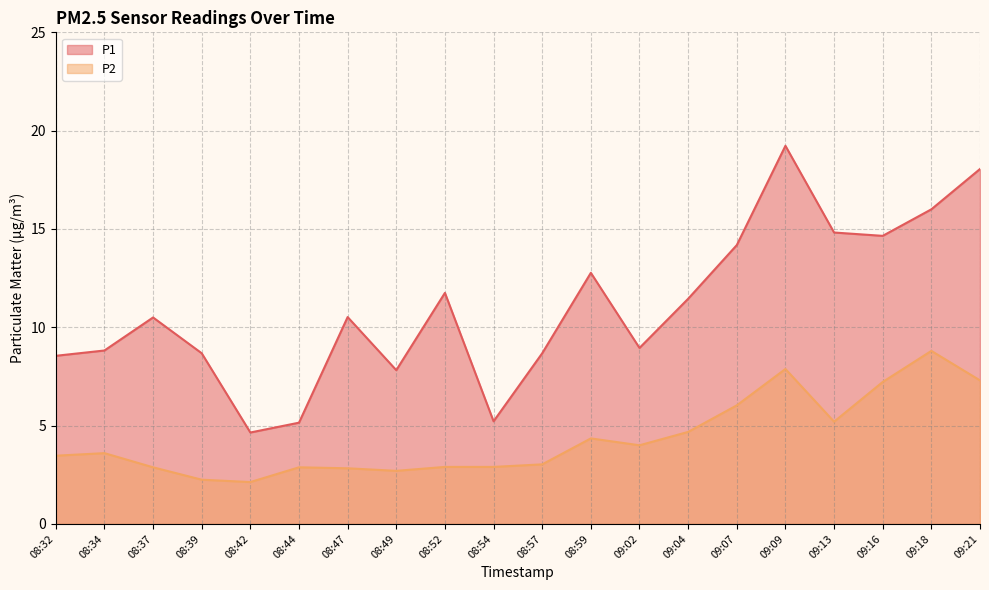

True or false: P2 has a value of 6.0 at 09:07.

True